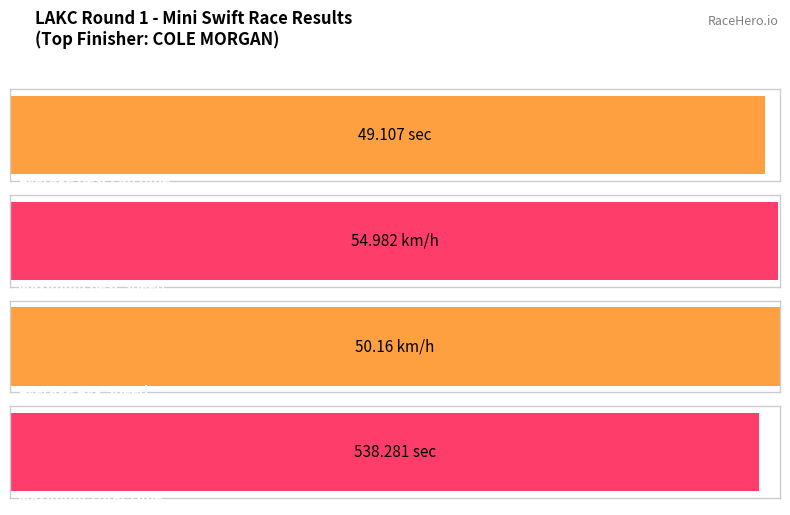

What is the label of the 4th bar from the right?

JOEY BRIENZA